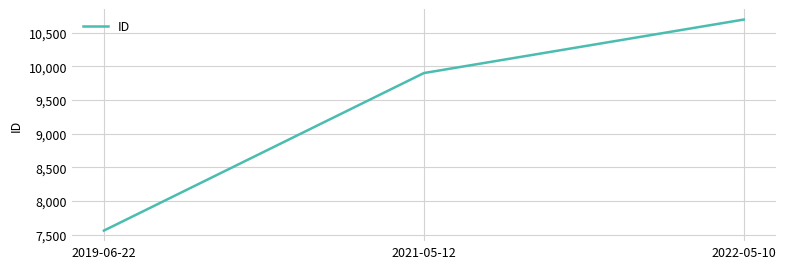

What is the difference between the maximum and second lowest values?

796